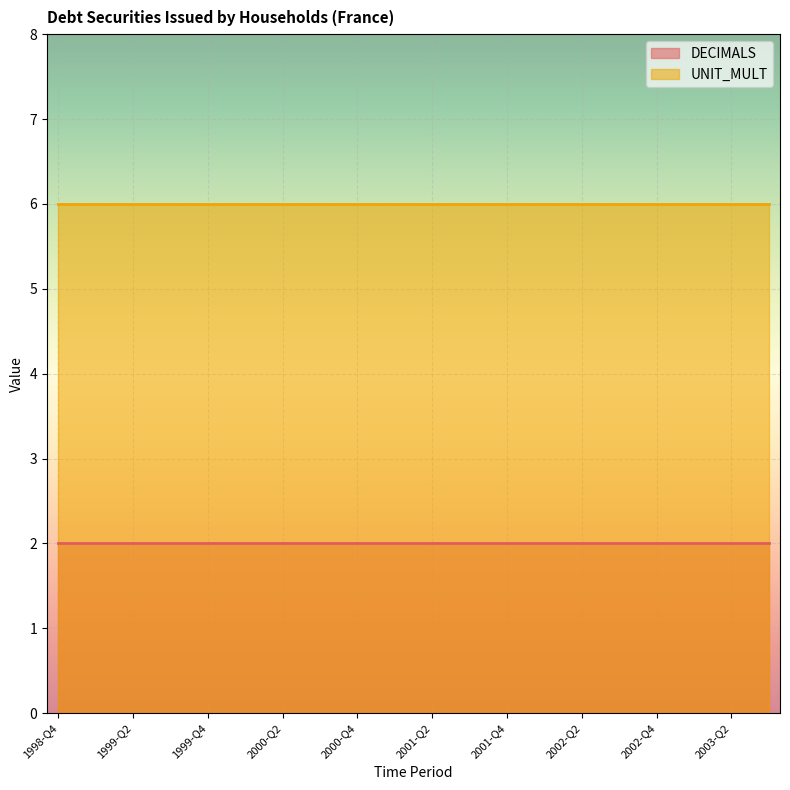

Which series has the largest total across all categories?

UNIT_MULT